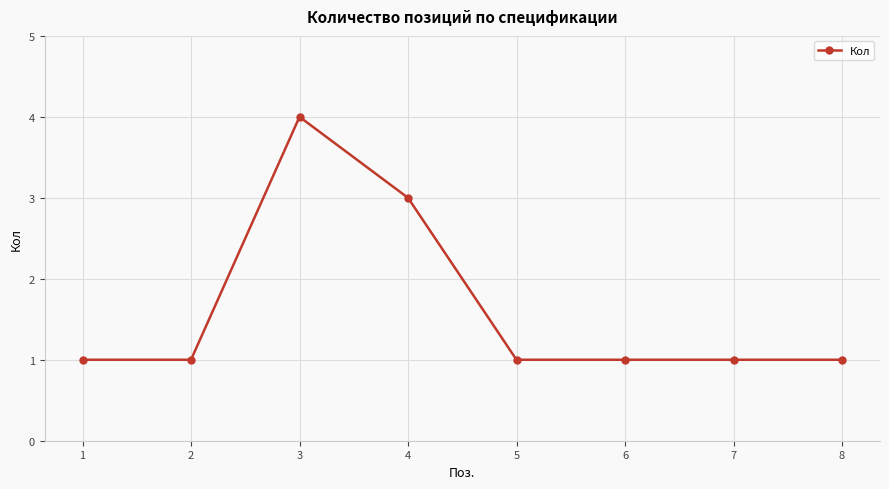

True or false: the data has more than 0 interior local peaks.

True